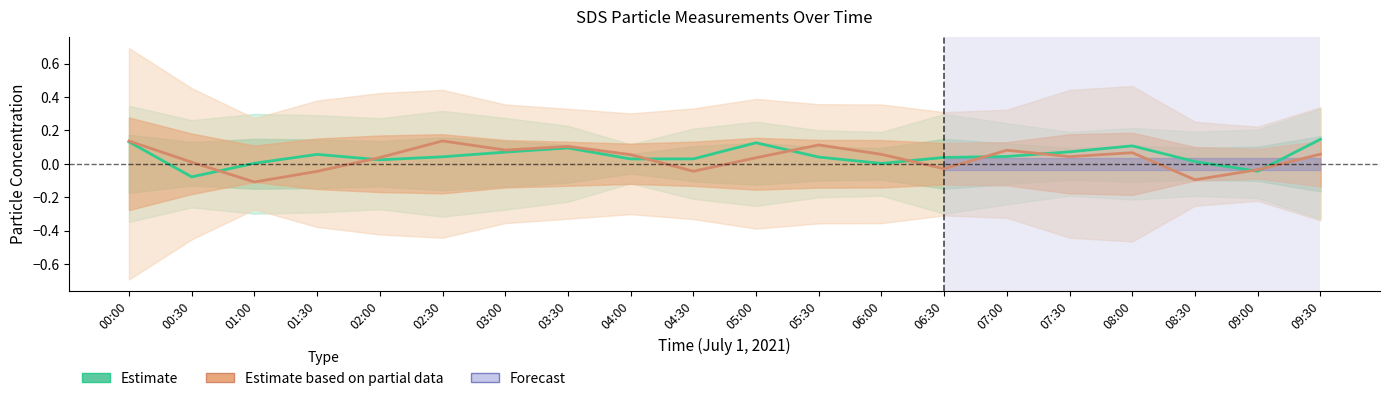

What is the label of the 19th point from the left?

09:00